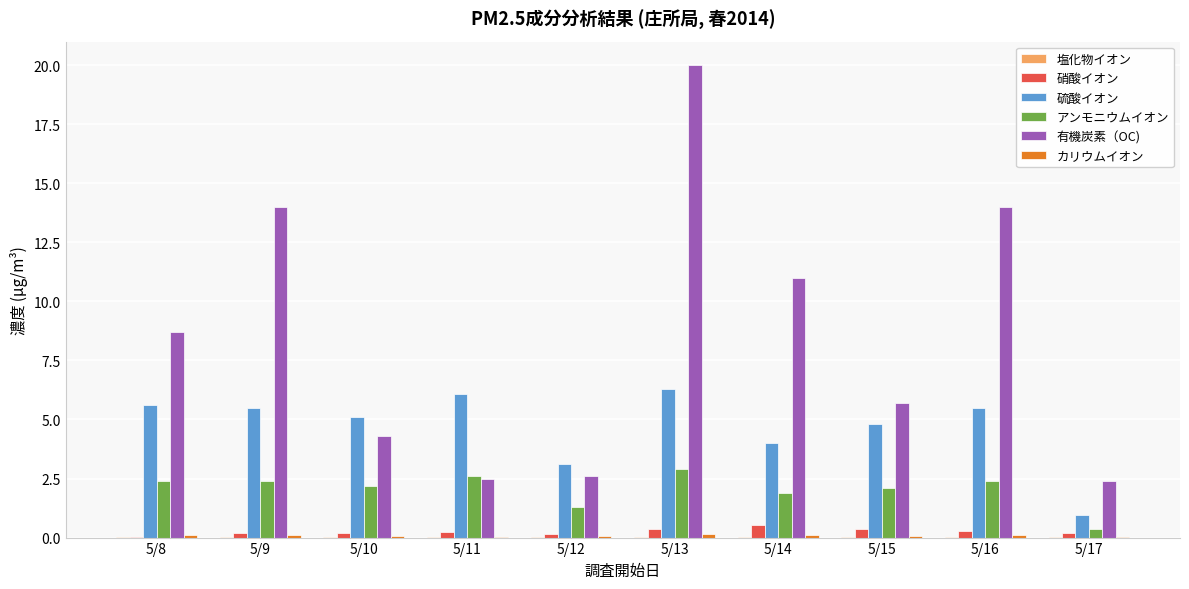

What value does the 有機炭素（OC) series have at 5/15?

5.7